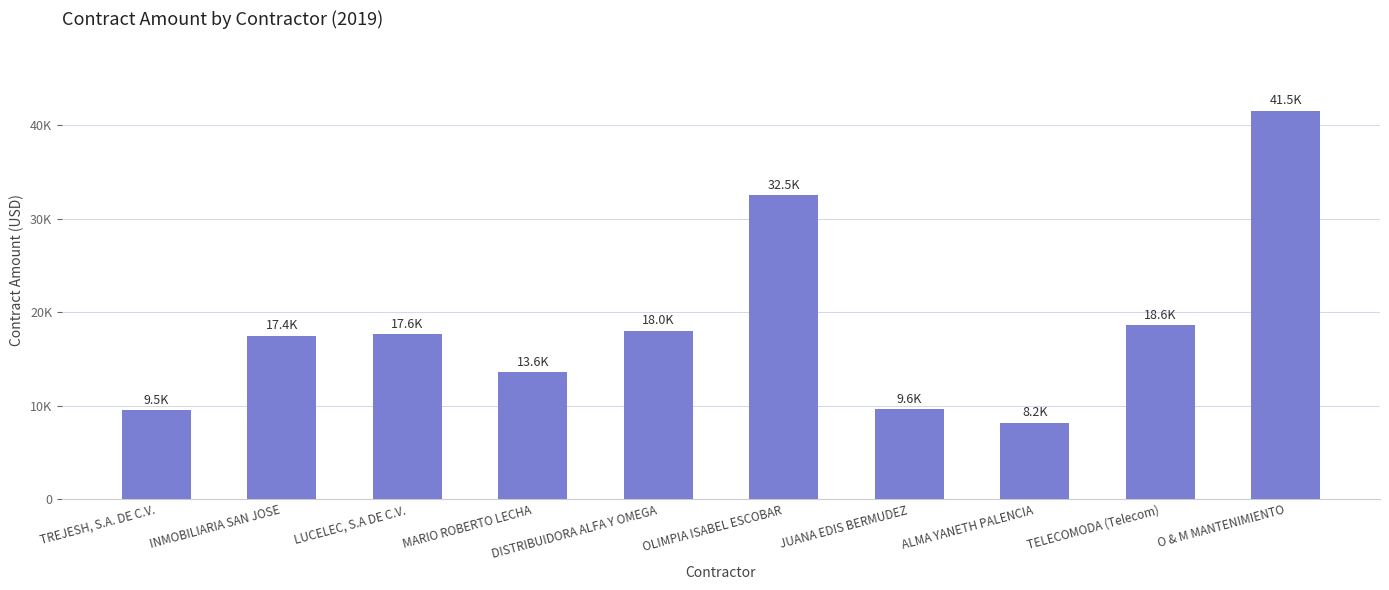

Which label corresponds to the largest value in the chart?

O & M MANTENIMIENTO